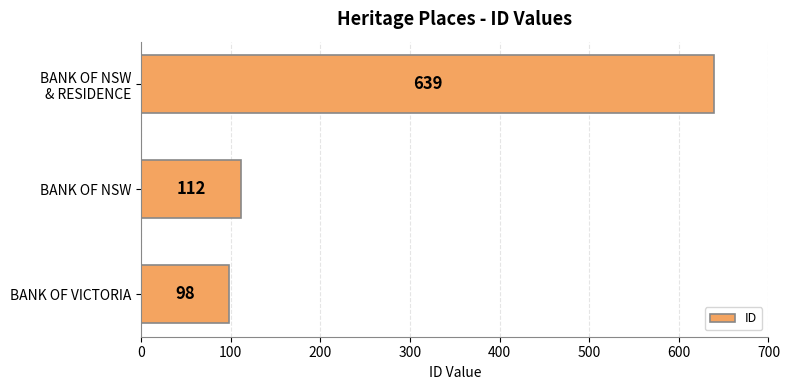

Is it true that the value at BANK OF NSW is 112?

True